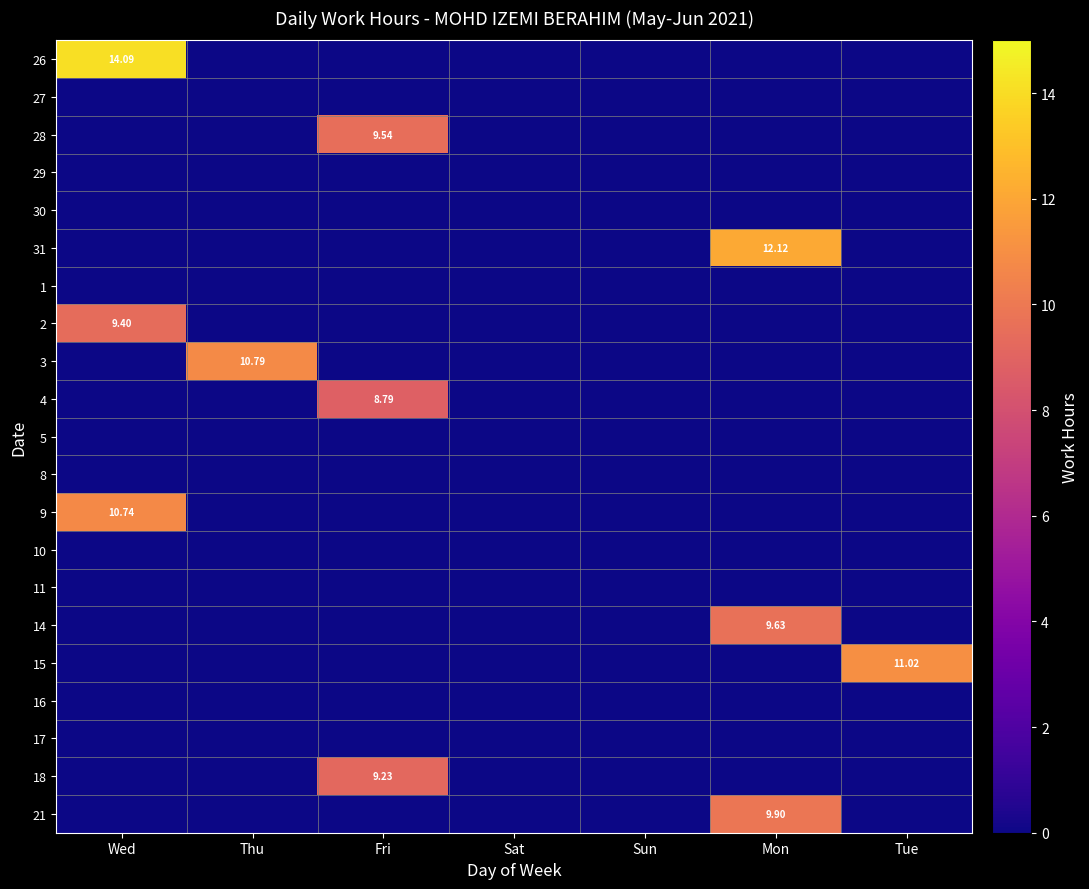

How many distinct data groups are displayed?

21